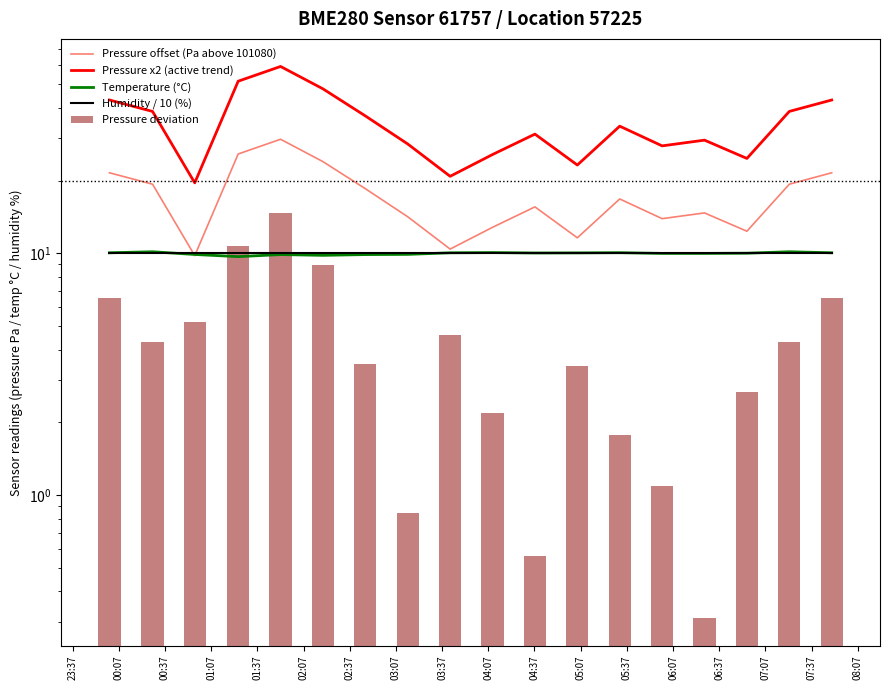

Which series has the largest total across all categories?

Pressure x2 (active trend)